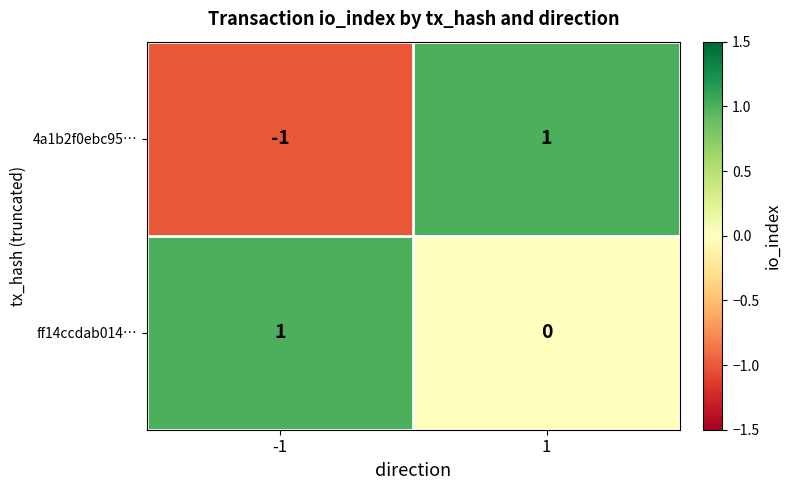

How many distinct data groups are displayed?

2